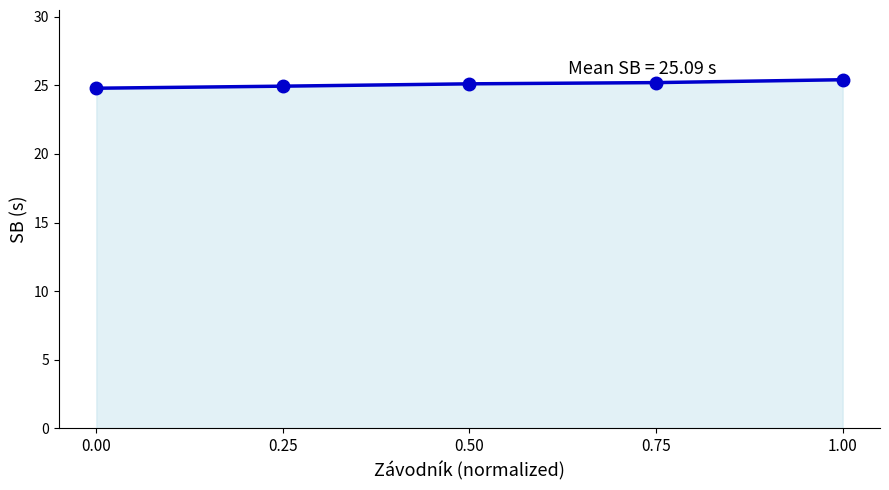

What is the value of the 3rd point from the left?

25.1